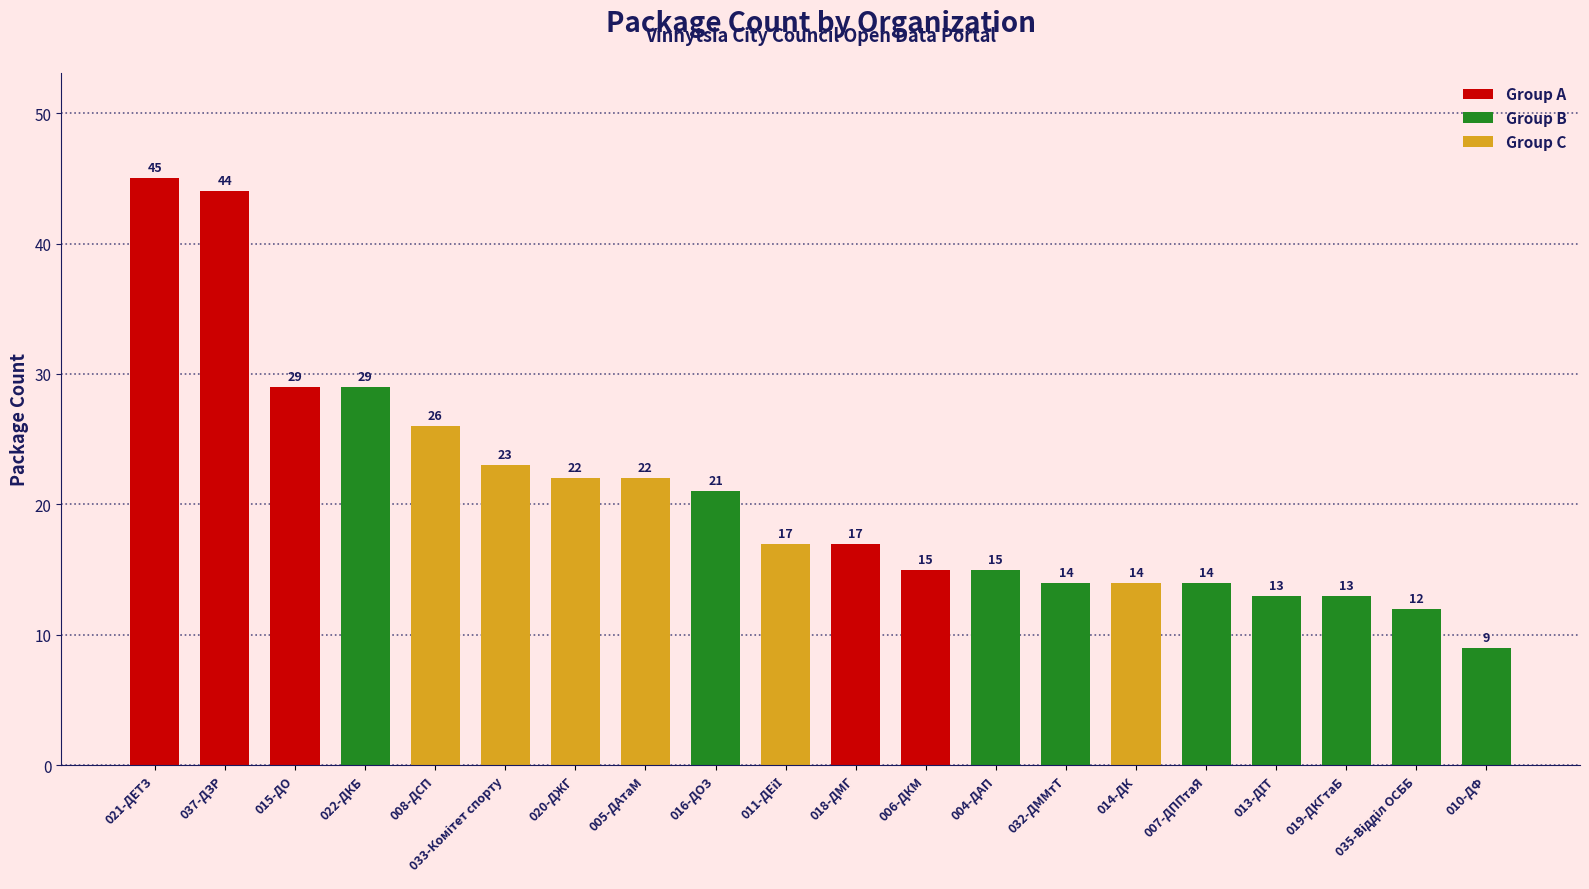

What is the change in value from 021-ДЕТЗ to 037-ДЗР?

-1